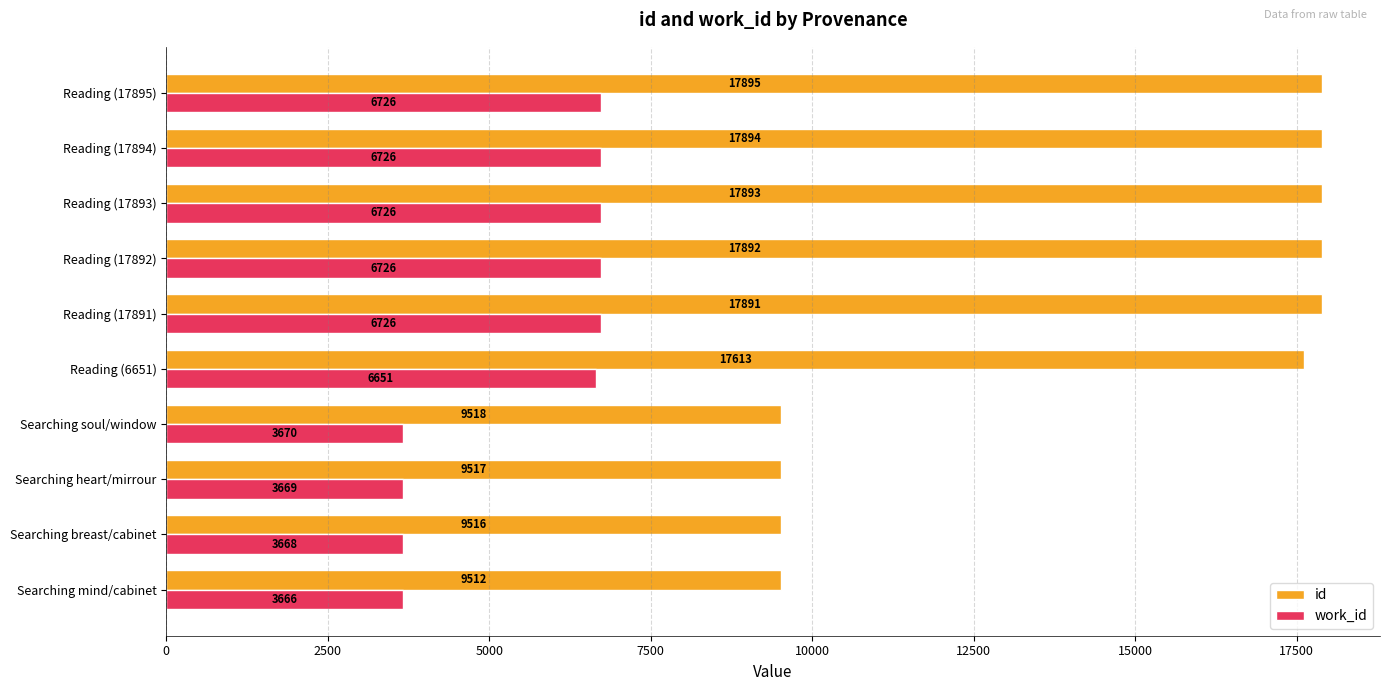

What is the lowest value of the id series?

9512